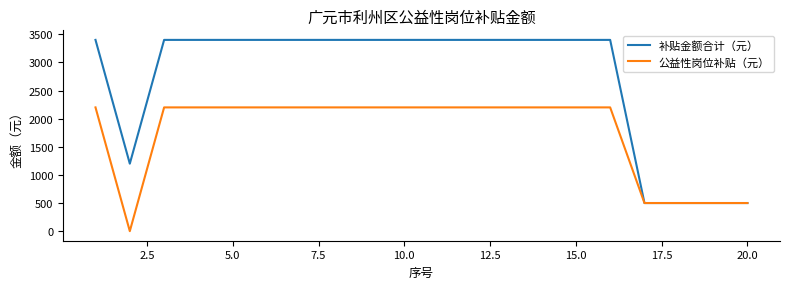

At how many categories does at least one series exceed 626?

16